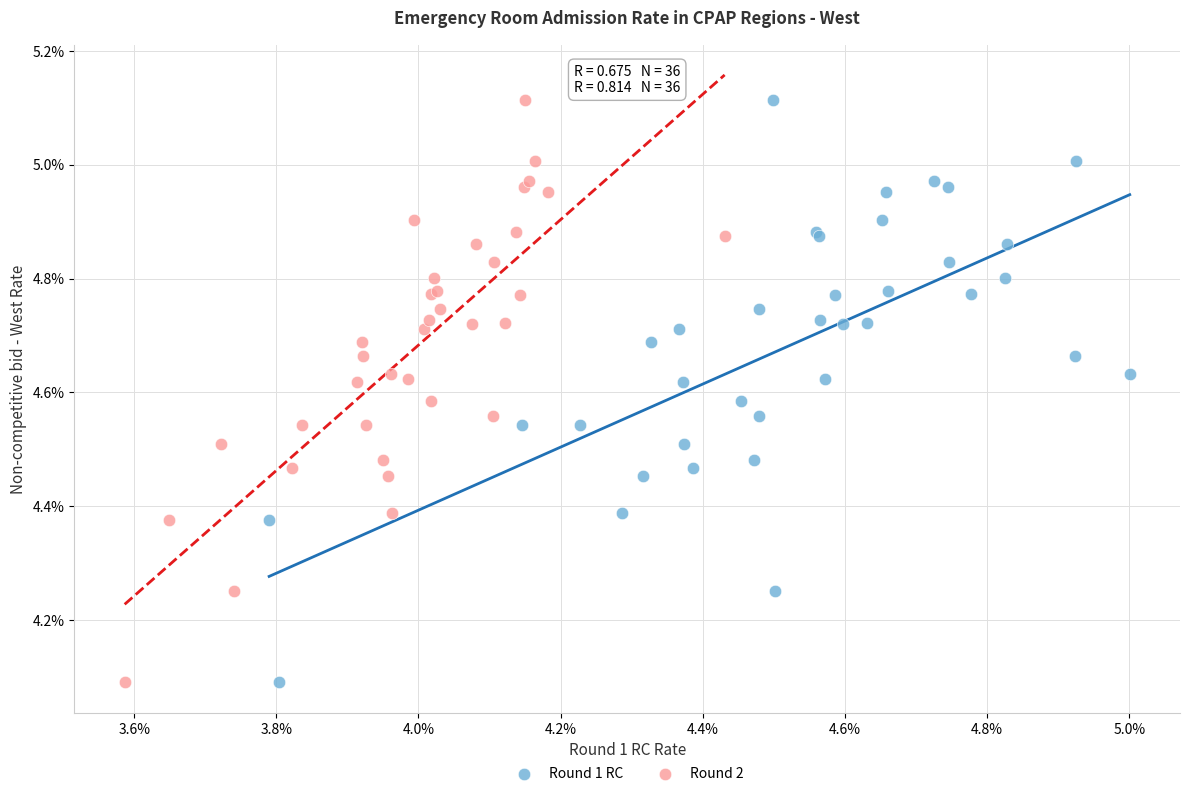

What are all the series names shown in the legend?

Round 1 RC, Round 2